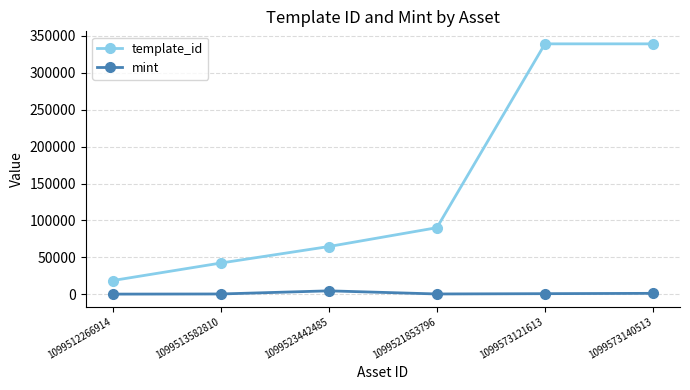

How many data points does each series have?

6